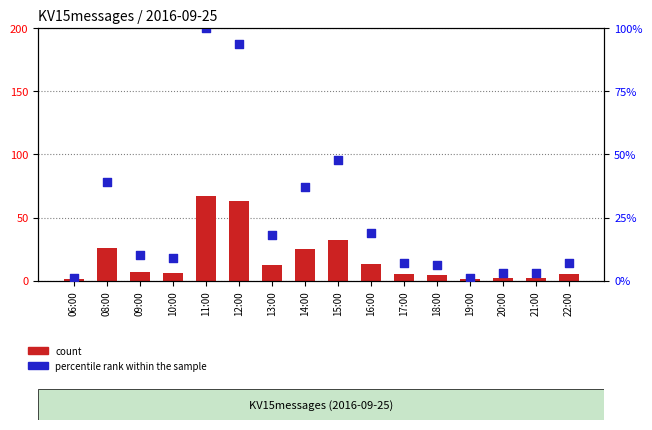

What are all the series names shown in the legend?

count, percentile rank within the sample